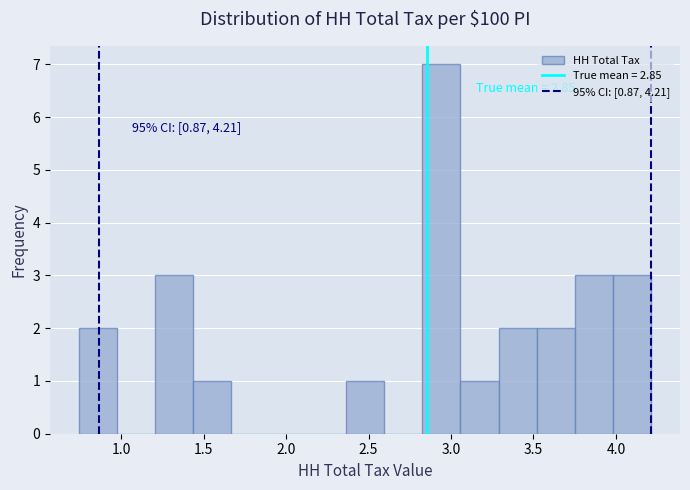

Over which range of the x-axis is the bar tallest?

2.85 to 3.05